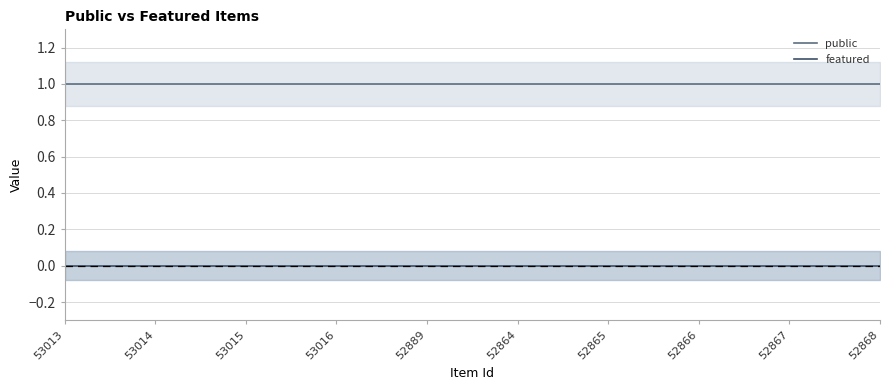

At which label is public closest to 1?

53013